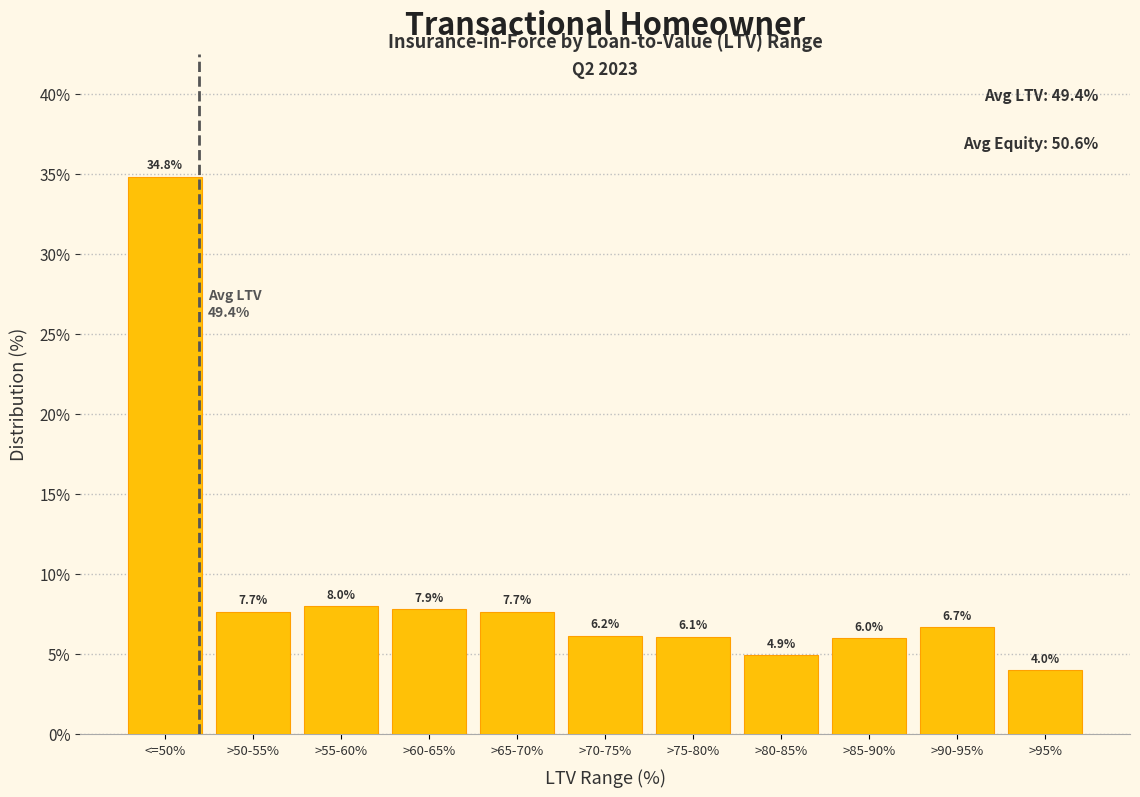

Reading right to left, what are all the values shown in this chart?

4.0	6.7	6.0	4.9	6.1	6.2	7.7	7.9	8.0	7.7	34.8